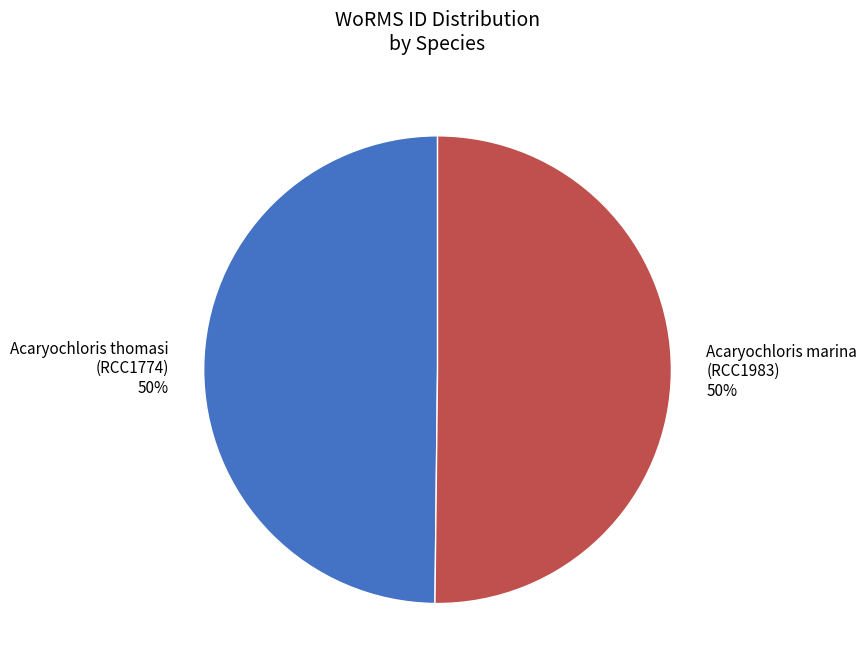

The Acaryochloris thomasi (RCC1774) 50% slice represents 50% of the pie. True or false?

True